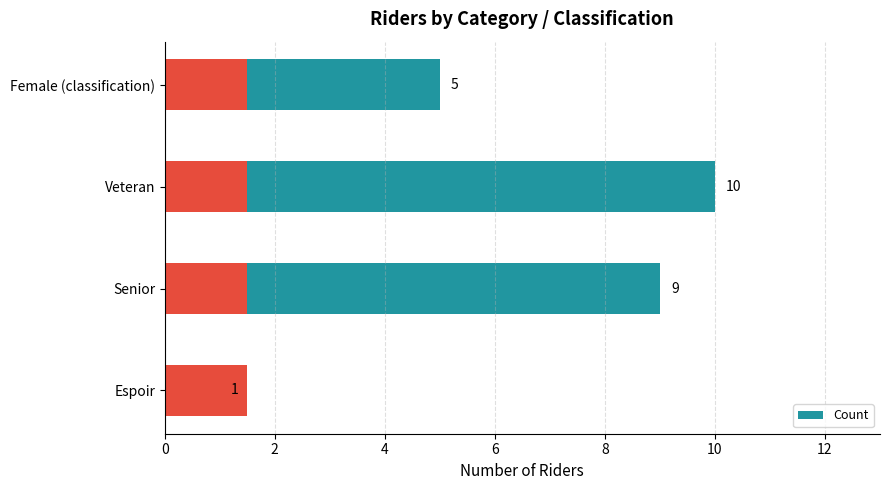

Reading left to right, extract all data points from this chart.

1	9	10	5